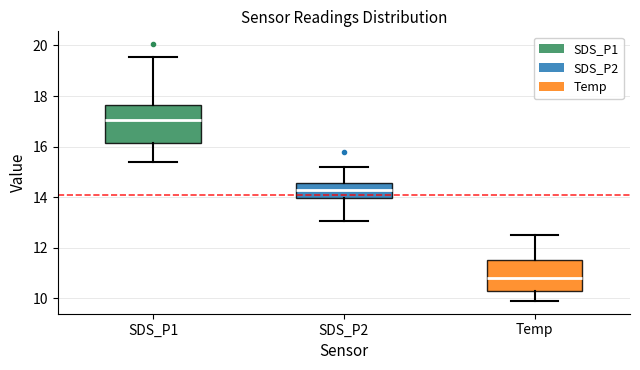

Which box's median line is the highest?

SDS_P1